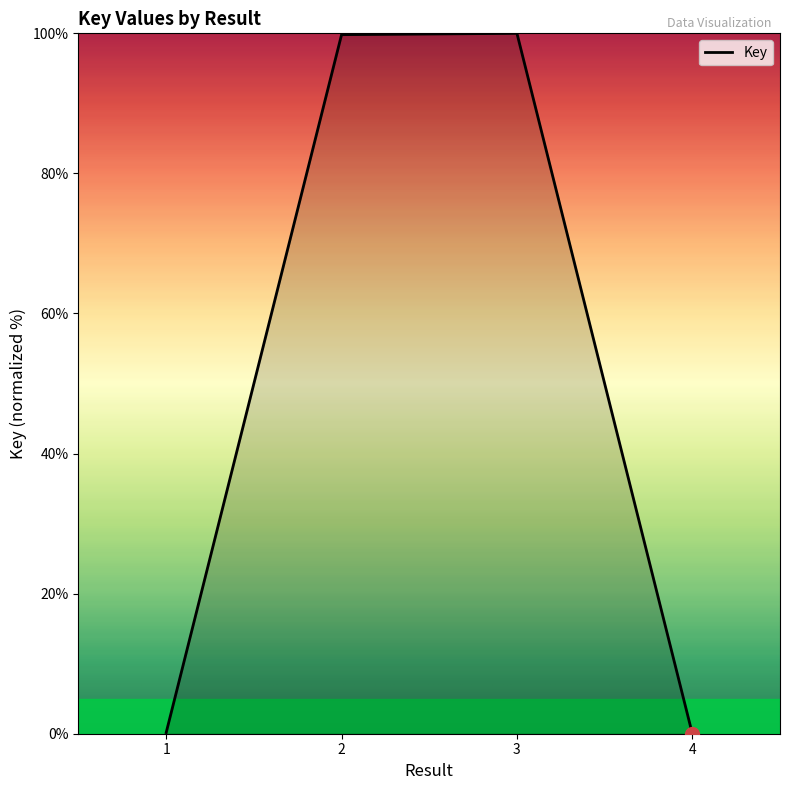

What is the maximum value shown in the chart?

100.0